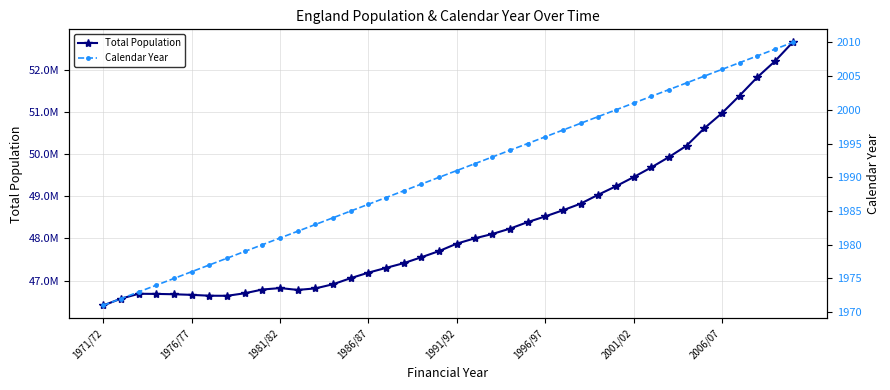

Which series has the largest range (max minus min)?

Total Population